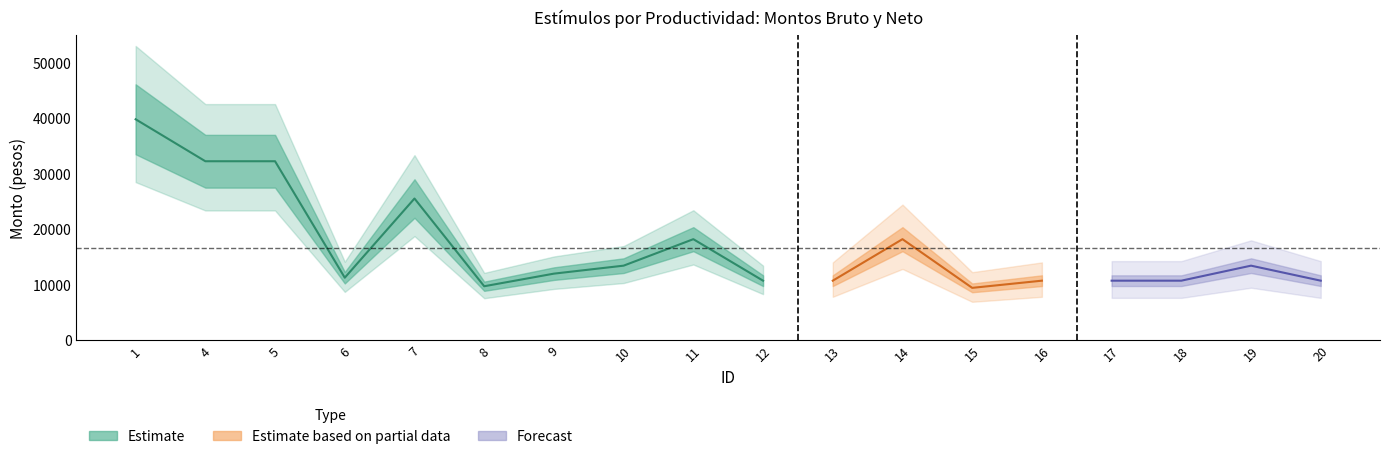

The Monto neto series shows 46441.6 at 5. True or false?

False